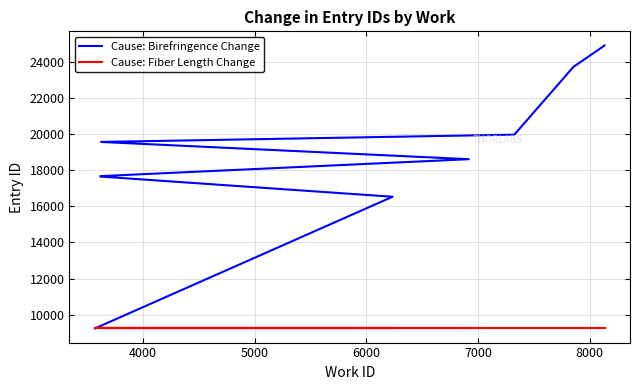

What is the minimum value shown in the chart?

9239